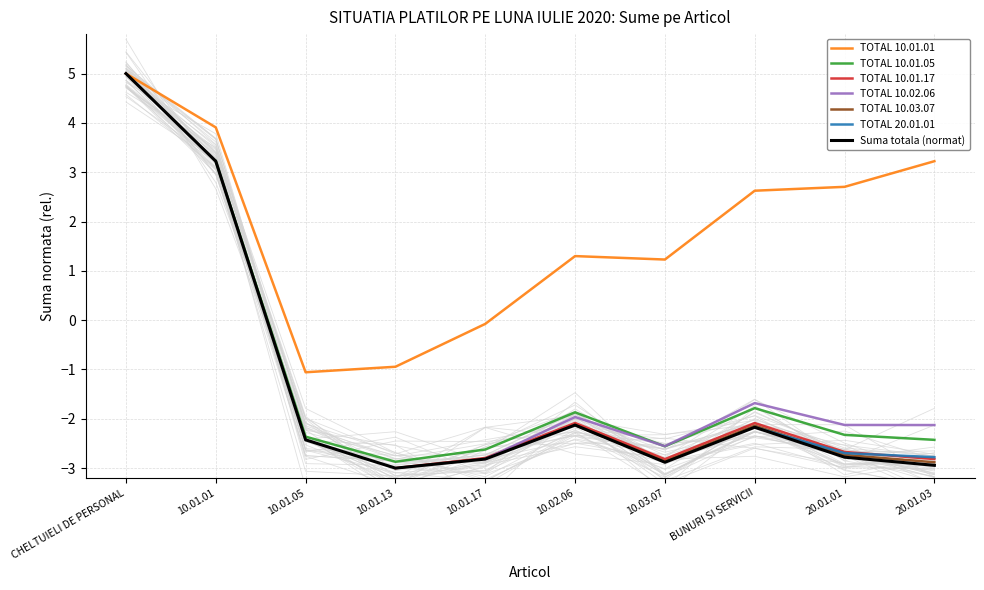

The value of Suma totala (normat) at 10.01.17 is -2.8. True or false?

True